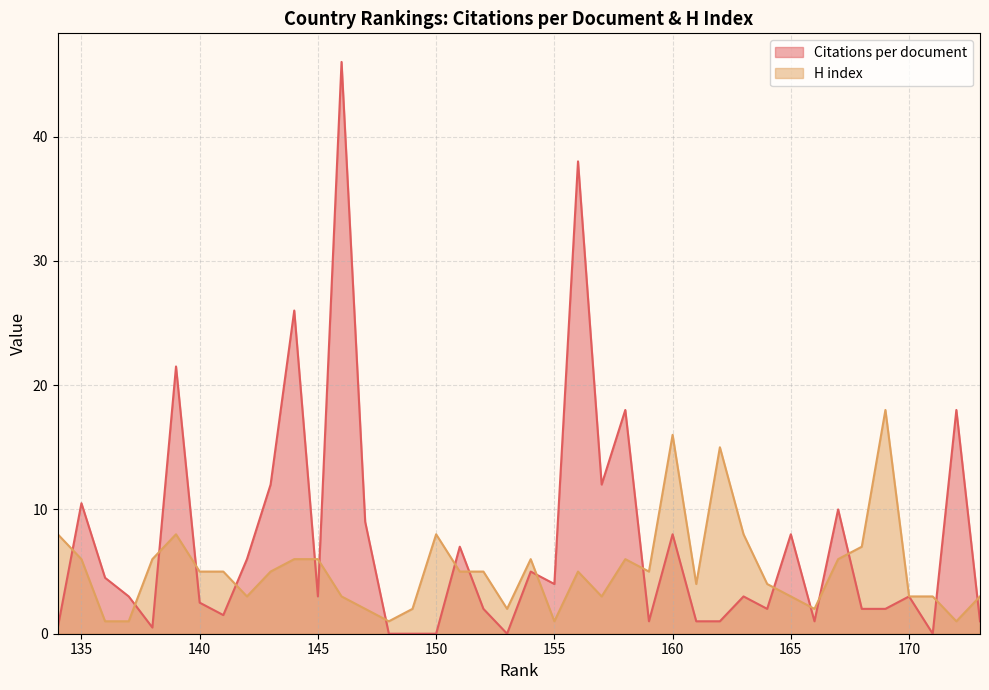

Which series has the largest total across all categories?

Citations per document